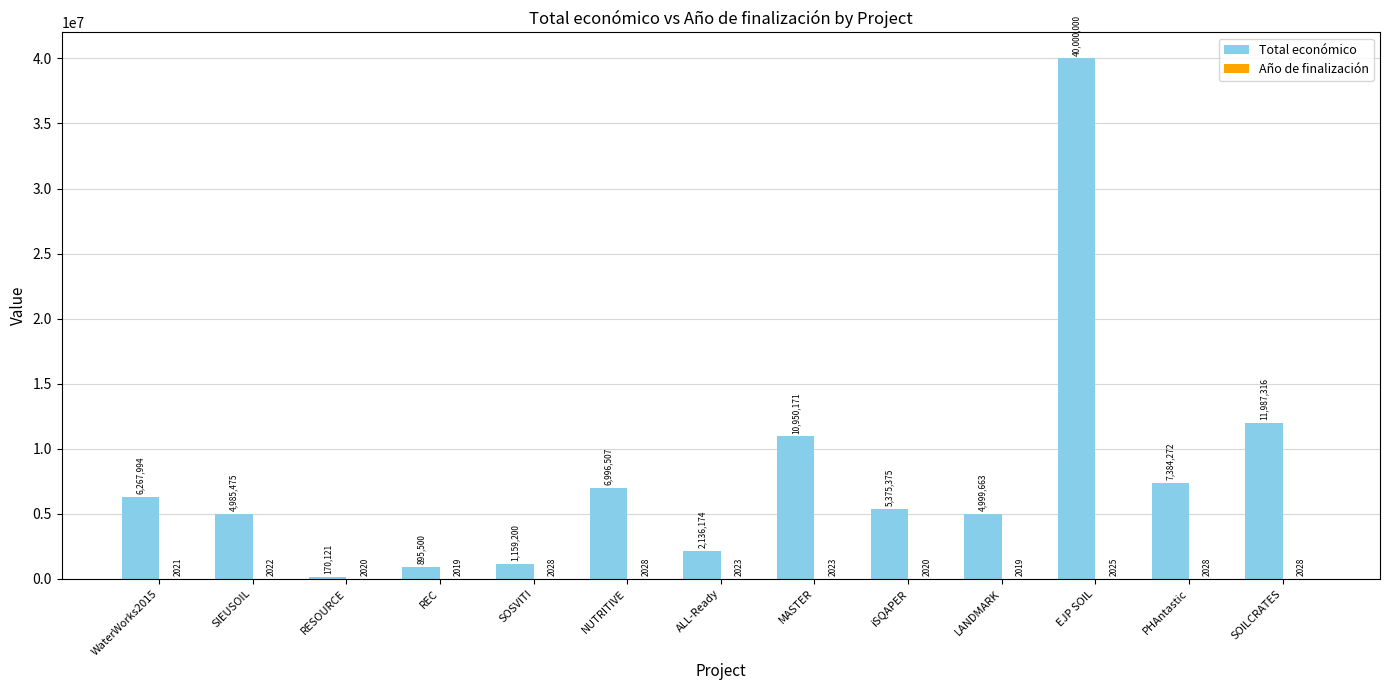

At which category is the sum across all series the highest?

EJP SOIL